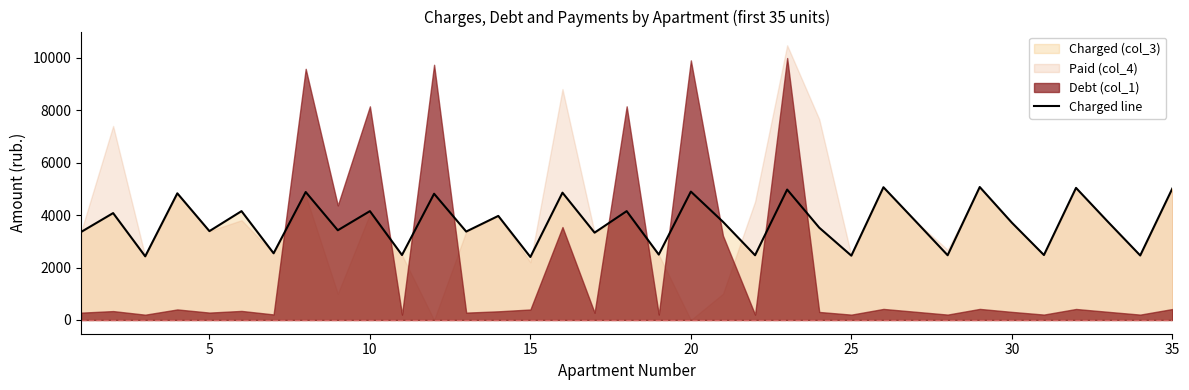

What is the minimum value for Charged line?

2401.2